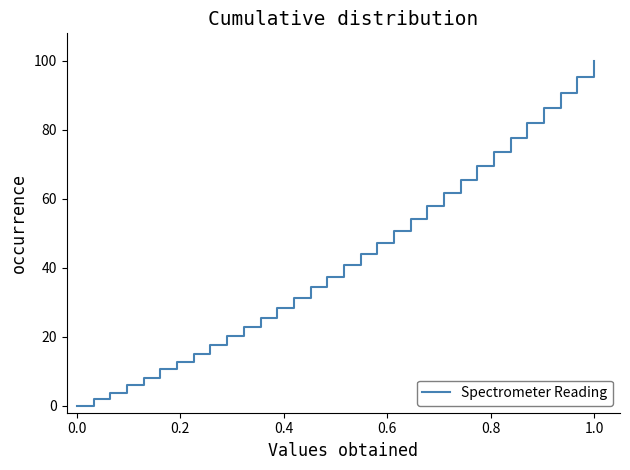

What is the difference between the maximum and minimum values?

100.0